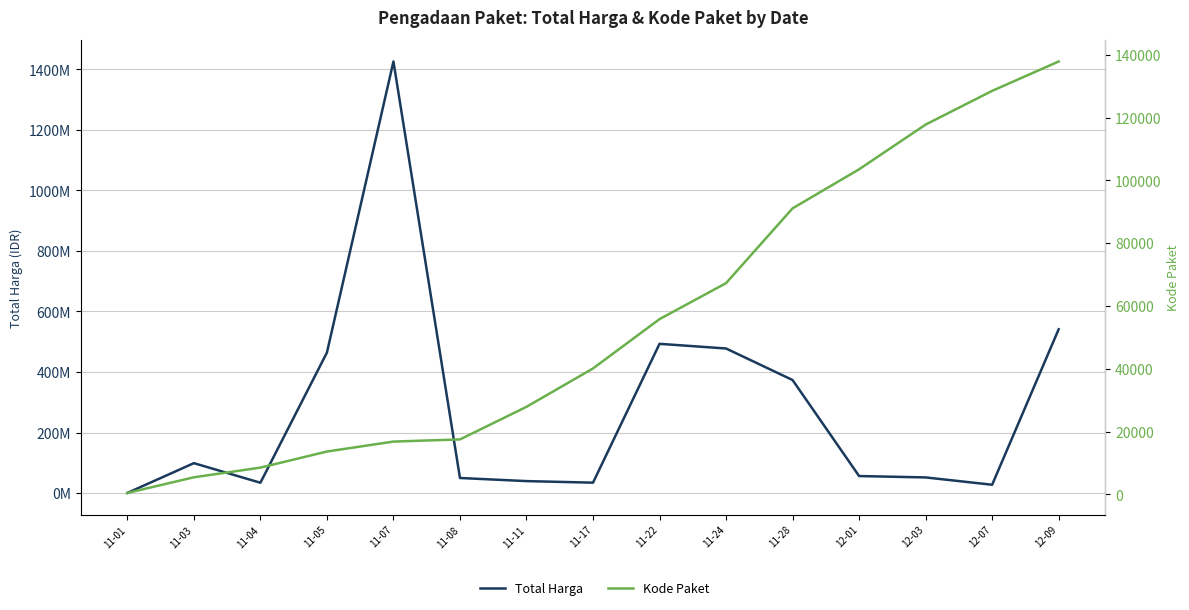

Reading right to left, transcribe all the data shown in this chart.

Total Harga: 12-09=541071000	12-07=27412000	12-03=51601000	12-01=56152800	11-28=373404000	11-24=477600000	11-22=493000000	11-17=34292000	11-11=39440000	11-08=49730040	11-07=1425867900	11-05=464002100	11-04=34000000	11-03=98772570	11-01=333600
Kode Paket: 12-09=137876	12-07=128516	12-03=117783	12-01=103541	11-28=91101	11-24=67279	11-22=55826	11-17=40112	11-11=27891	11-08=17509	11-07=16823	11-05=13652	11-04=8530	11-03=5449	11-01=464